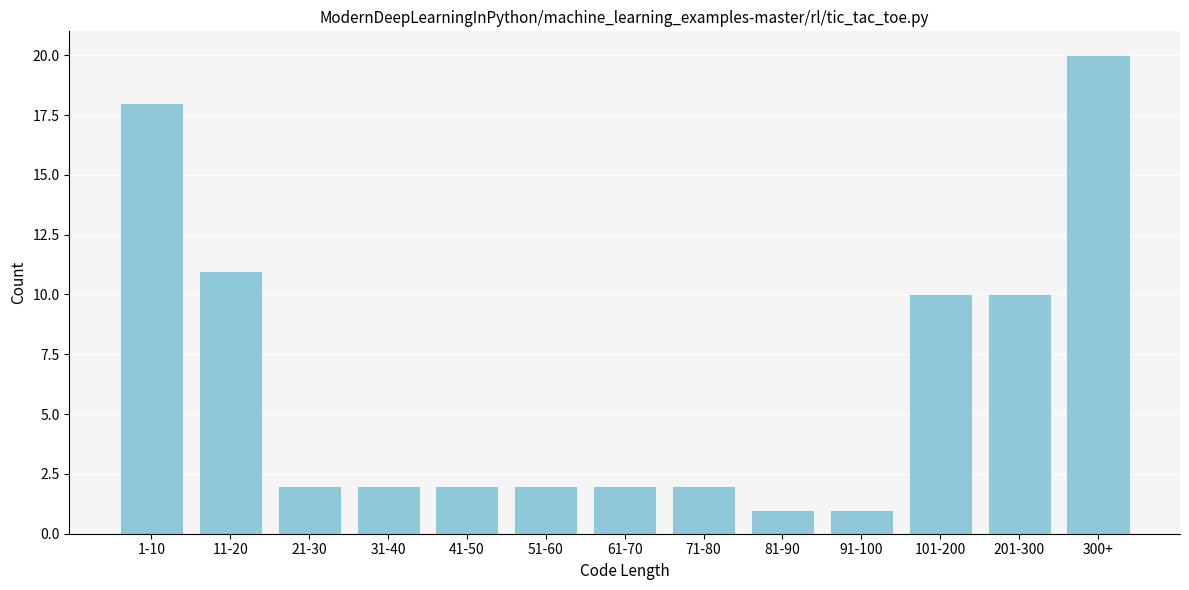

Reading left to right, transcribe all the data shown in this chart.

18	11	2	2	2	2	2	2	1	1	10	10	20